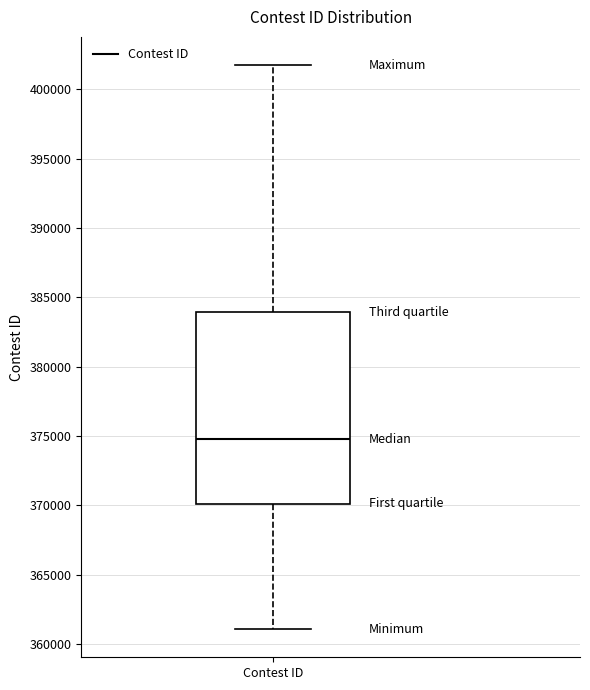

Read this box plot against the y-axis: the position of the median line, the range covered by the box, and the ends of both whiskers. The values are not printed on the chart, so give them approximately, as read against the axis.

median 375000, box 370000 to 384000, whiskers 361000 to 401500